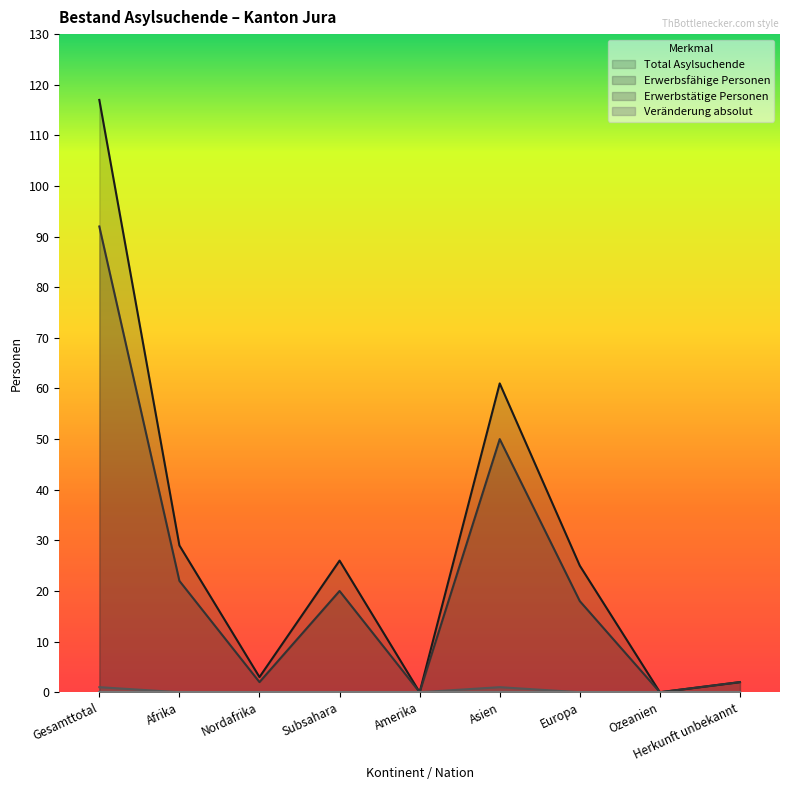

Reading right to left, what are all the values shown in this chart?

Total Asylsuchende: Herkunft unbekannt=2	Ozeanien=0	Europa=25	Asien=61	Amerika=0	Subsahara=26	Nordafrika=3	Afrika=29	Gesamttotal=117
Erwerbsfähige Personen: Herkunft unbekannt=2	Ozeanien=0	Europa=18	Asien=50	Amerika=0	Subsahara=20	Nordafrika=2	Afrika=22	Gesamttotal=92
Erwerbstätige Personen: Herkunft unbekannt=0	Ozeanien=0	Europa=0	Asien=1	Amerika=0	Subsahara=0	Nordafrika=0	Afrika=0	Gesamttotal=1